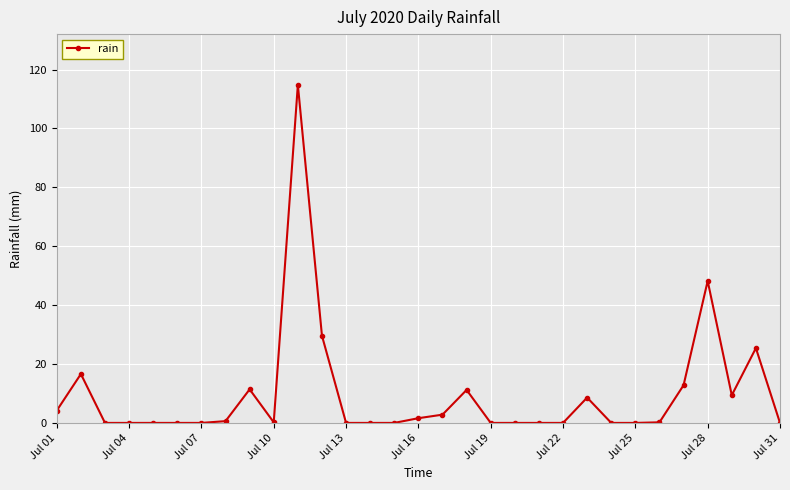

What is the value of the 12th point from the left?

29.6